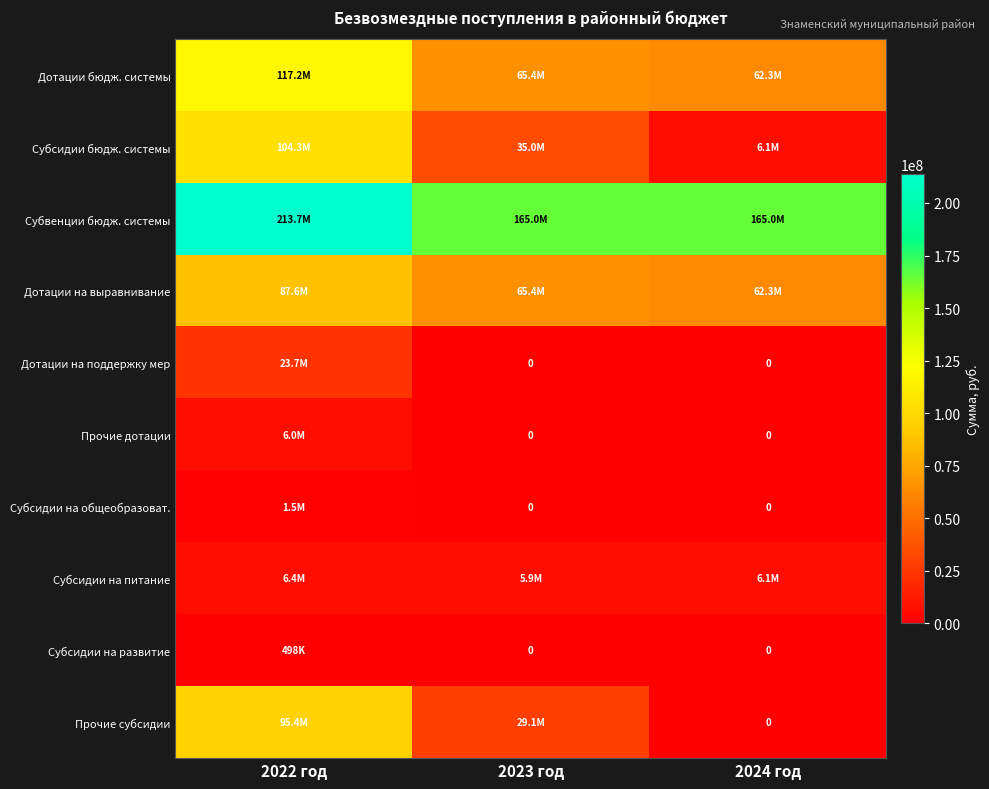

At which label is Дотации бюдж. системы closest to 89790188?

2023 год